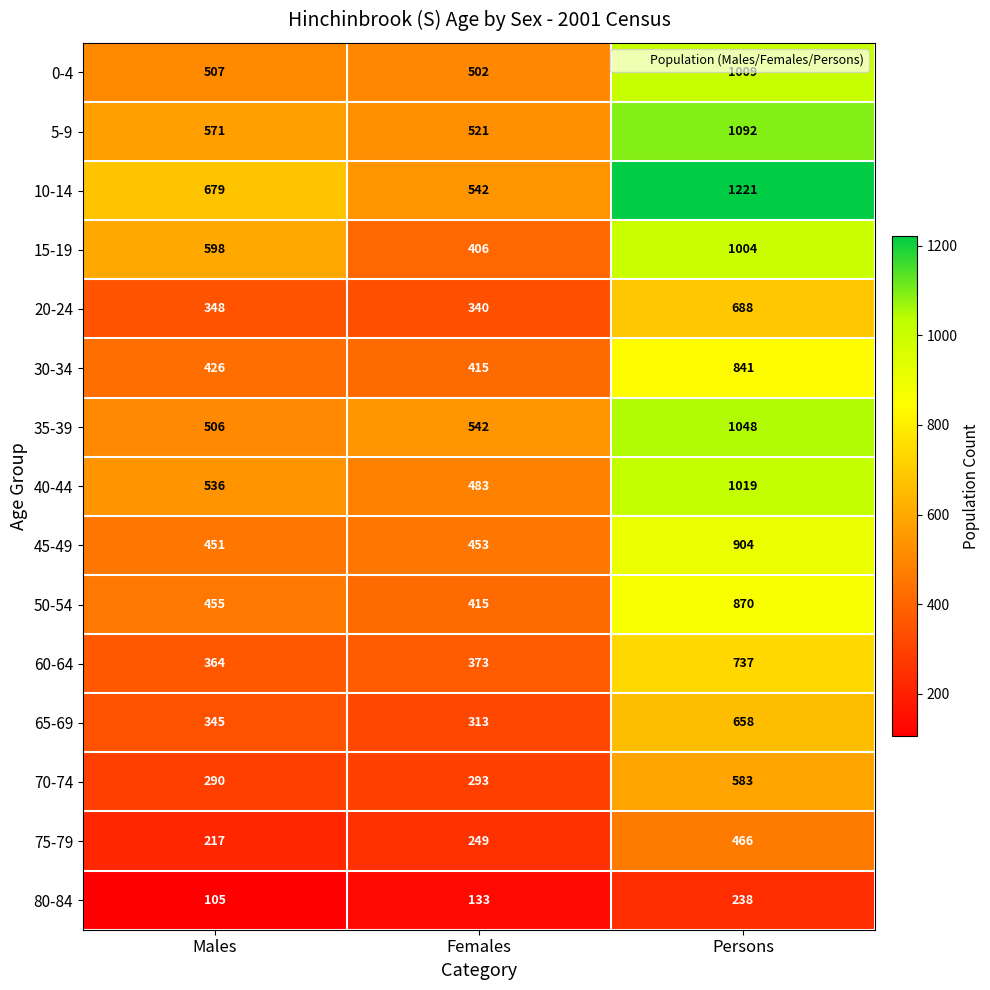

Rank the series by their maximum value, from highest to lowest.

10-14, 5-9, 35-39, 40-44, 0-4, 15-19, 45-49, 50-54, 30-34, 60-64, 20-24, 65-69, 70-74, 75-79, 80-84